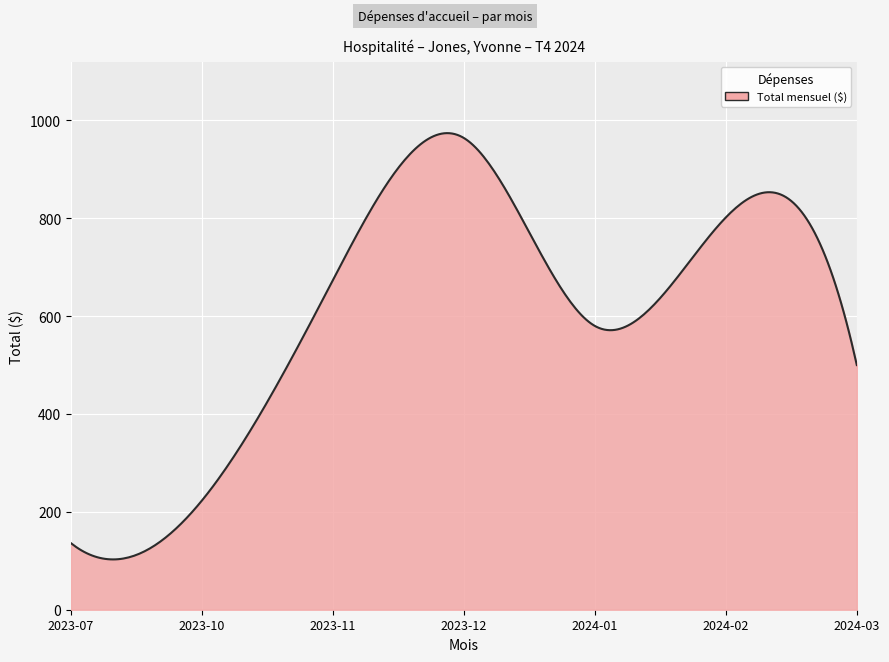

Count the number of categories in the chart.

300